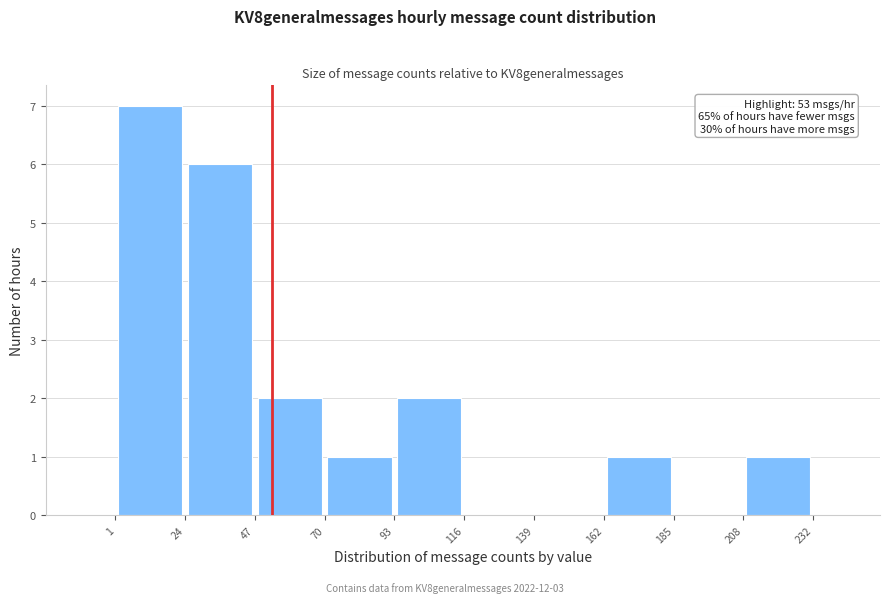

Over which range of the x-axis is the bar tallest?

1 to 24